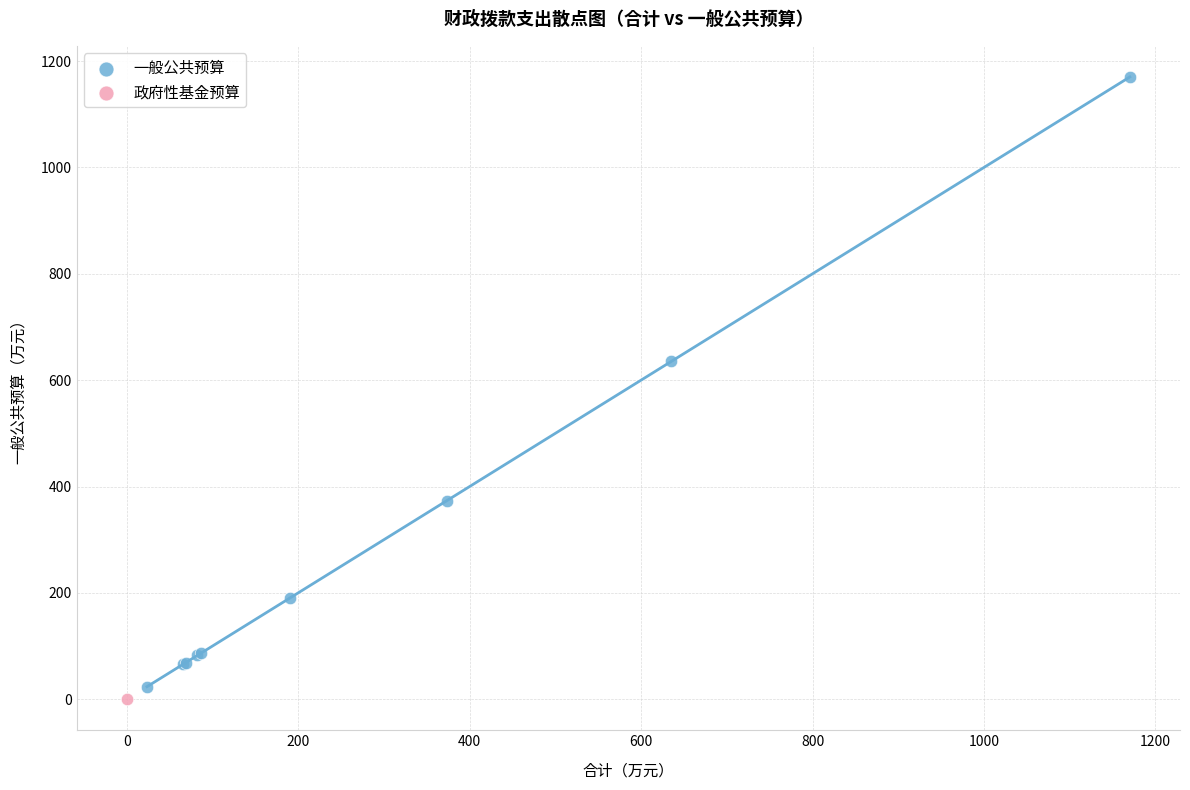

What are all the series names shown in the legend?

一般公共预算, 政府性基金预算